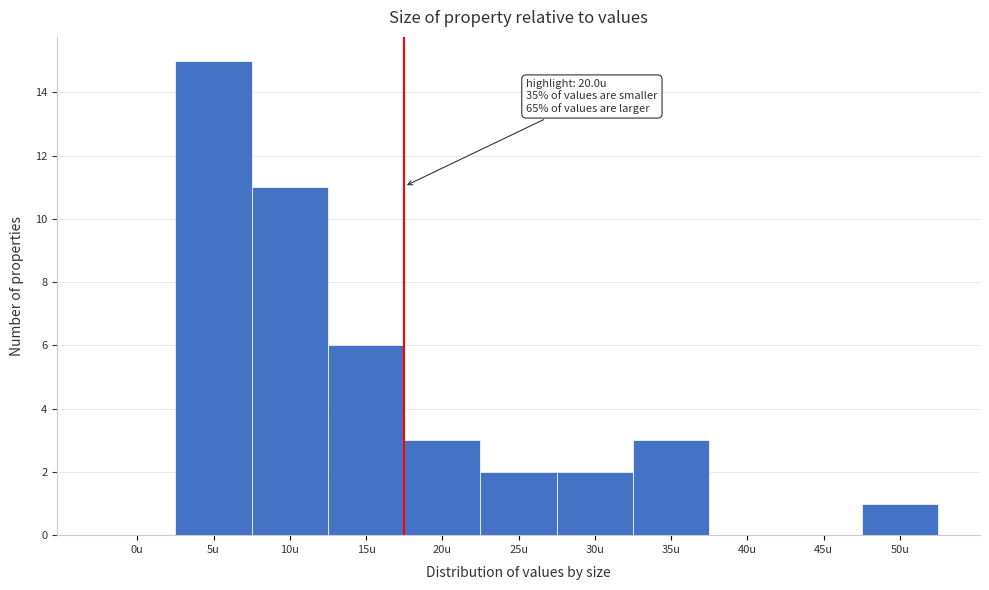

Reading left to right, transcribe all the data shown in this chart.

0u=0	5u=15	10u=11	15u=6	20u=3	25u=2	30u=2	35u=3	40u=0	45u=0	50u=1